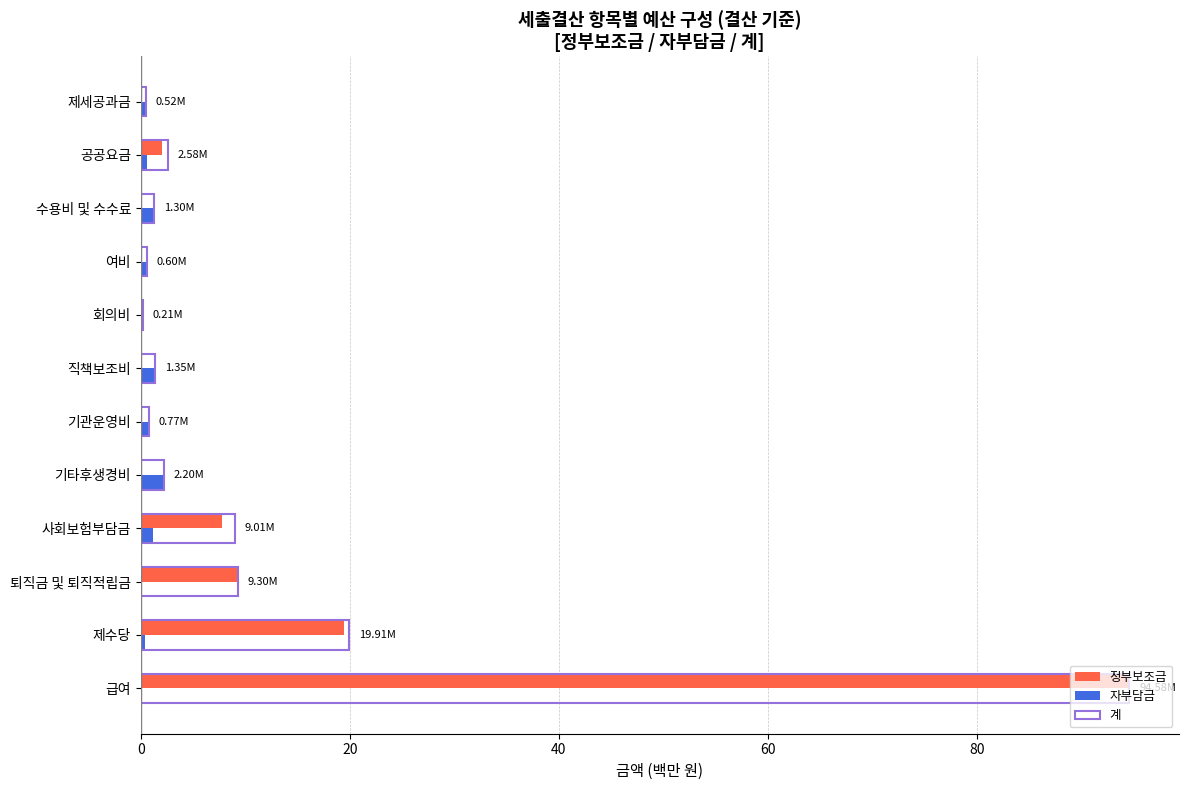

Which category has the highest value across all series?

급여